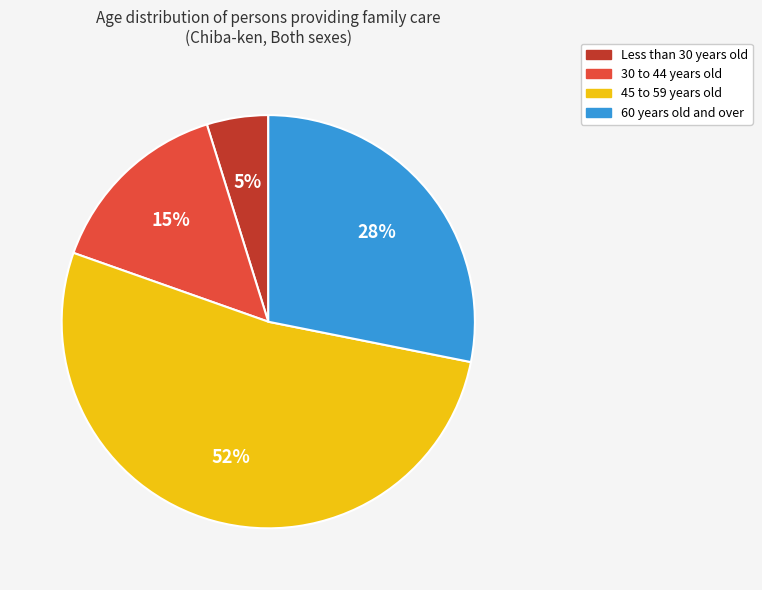

To the nearest percent, what is the difference between the largest and smallest slice percentages?

47%